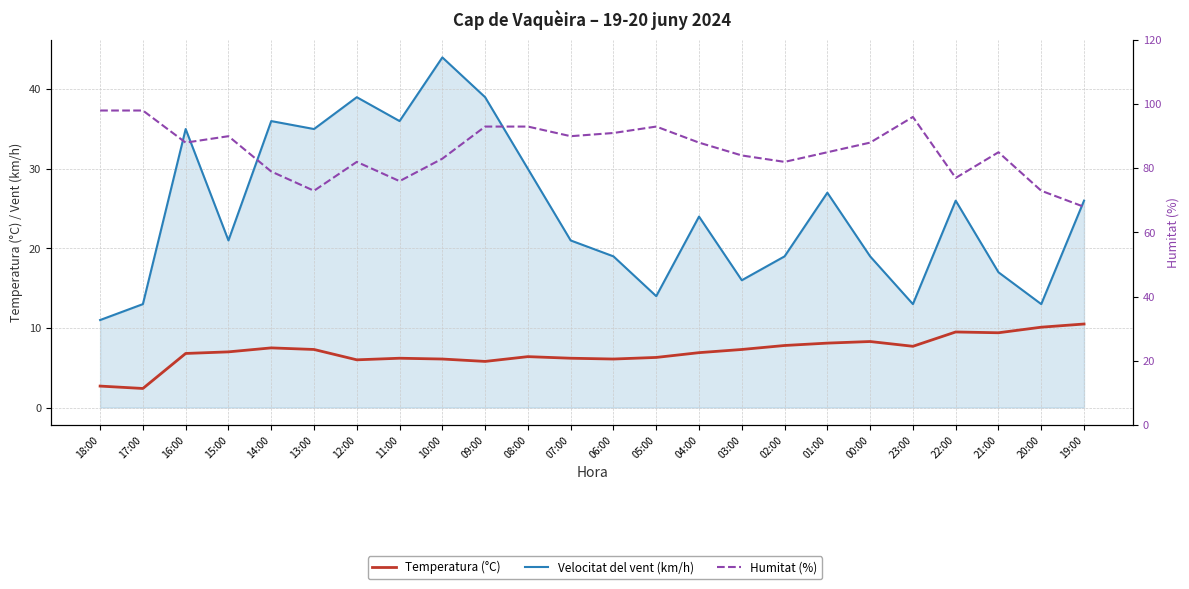

Reading right to left, what are all the values shown in this chart?

Temperatura (°C): 10.5	10.1	9.4	9.5	7.7	8.3	8.1	7.8	7.3	6.9	6.3	6.1	6.2	6.4	5.8	6.1	6.2	6.0	7.3	7.5	7.0	6.8	2.4	2.7
Velocitat del vent (km/h): 26.0	13.0	17.0	26.0	13.0	19.0	27.0	19.0	16.0	24.0	14.0	19.0	21.0	30.0	39.0	44.0	36.0	39.0	35.0	36.0	21.0	35.0	13.0	11.0
Humitat (%): 68.0	73.0	85.0	77.0	96.0	88.0	85.0	82.0	84.0	88.0	93.0	91.0	90.0	93.0	93.0	83.0	76.0	82.0	73.0	79.0	90.0	88.0	98.0	98.0